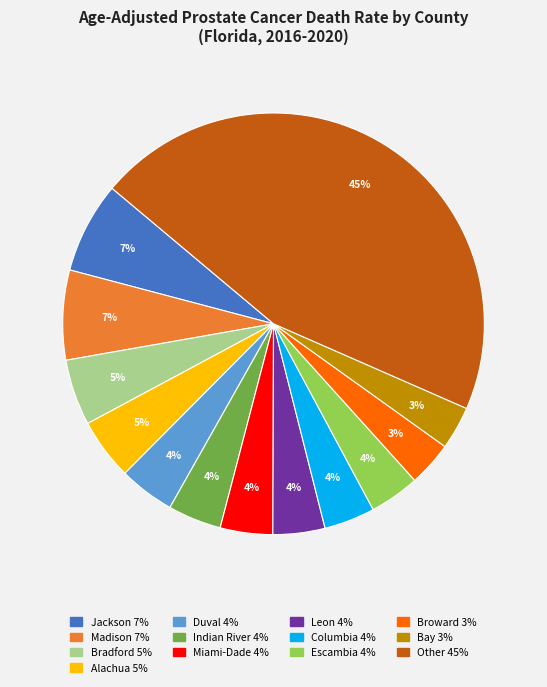

Does any single category account for the majority?

No